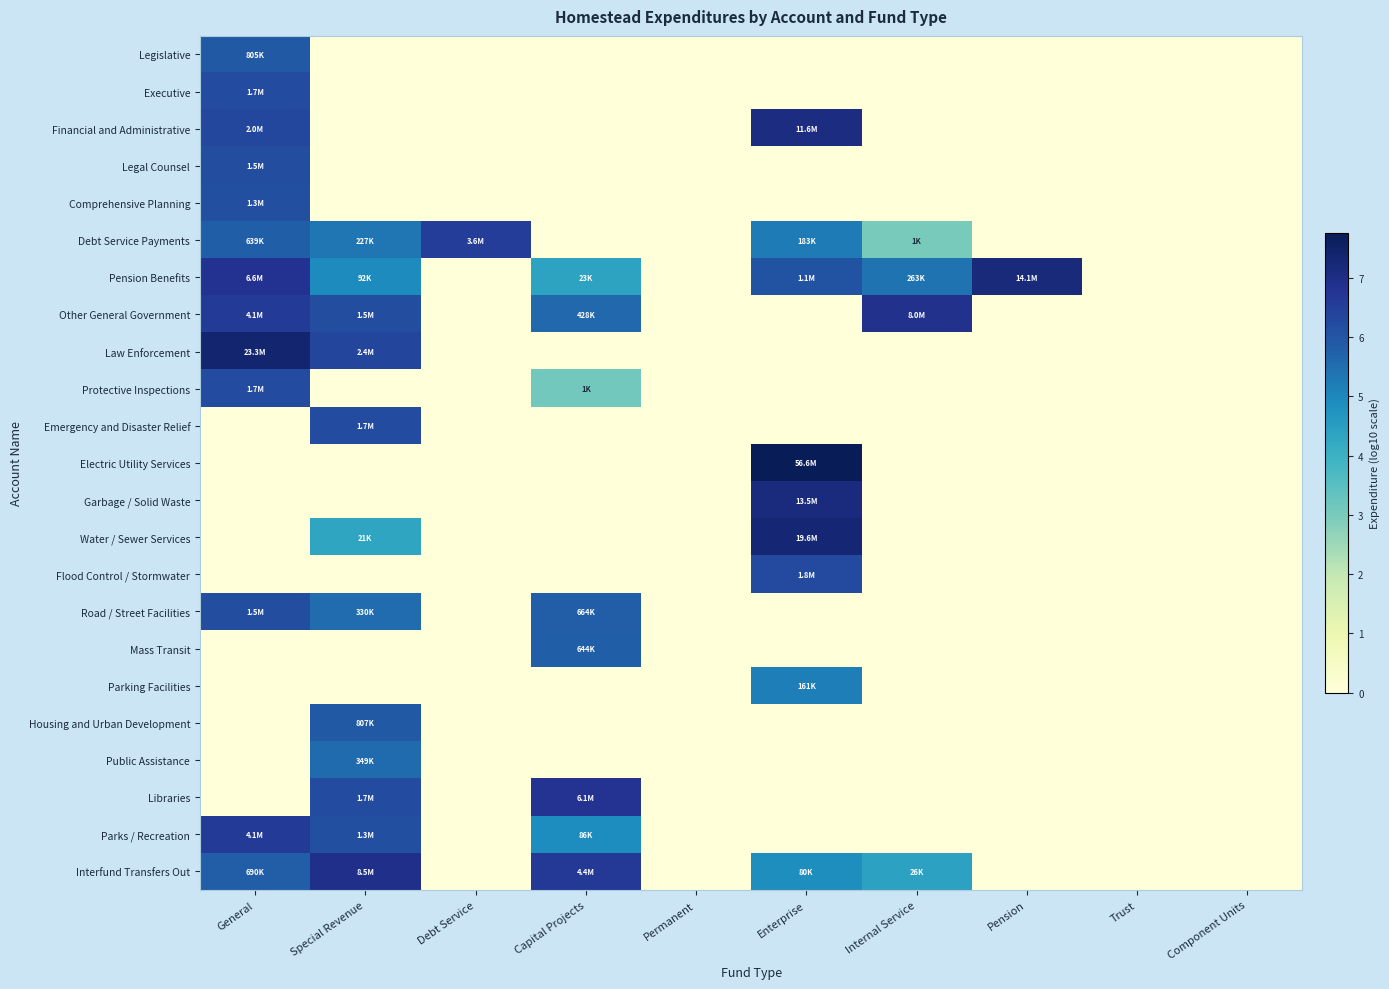

What is the total value across all series at Pension?

7.1